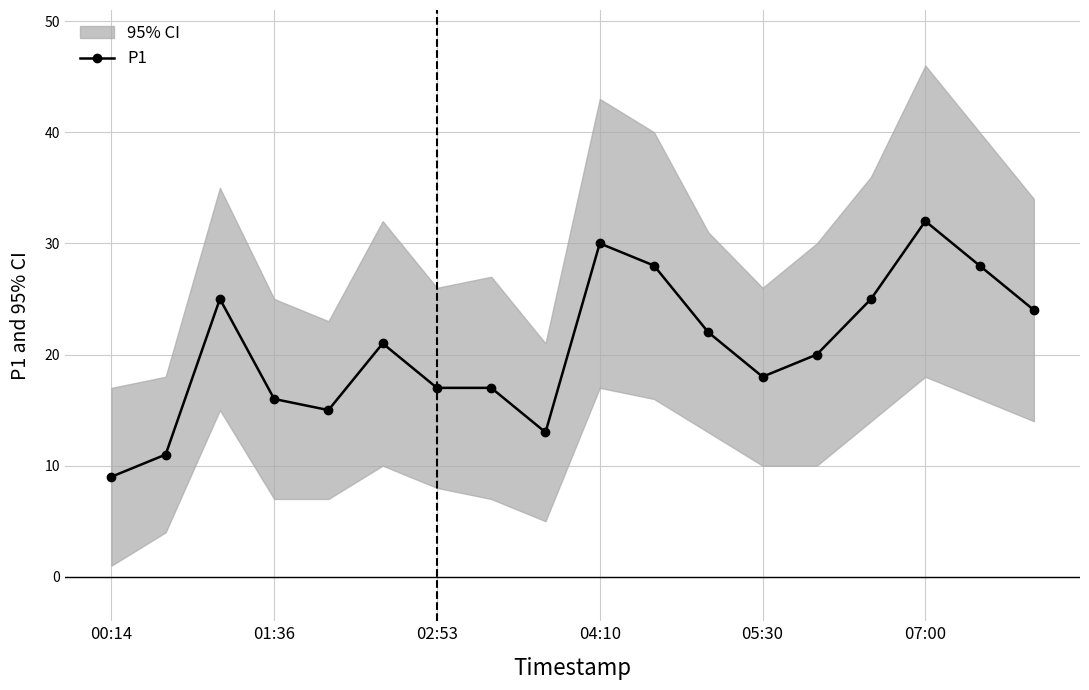

What is the maximum value for P1?

32